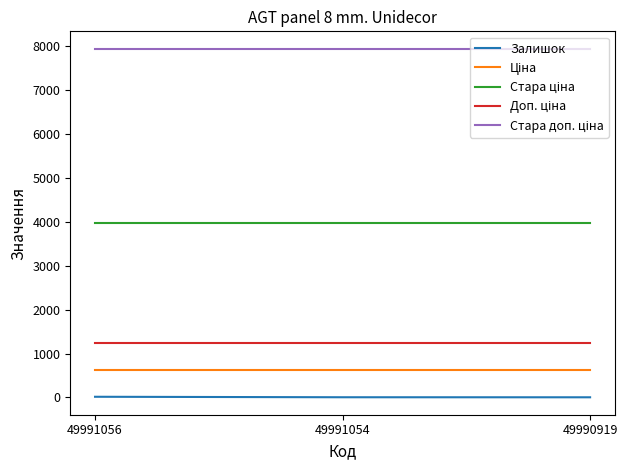

Is it true that Залишок equals 3.0 at 49990919?

True